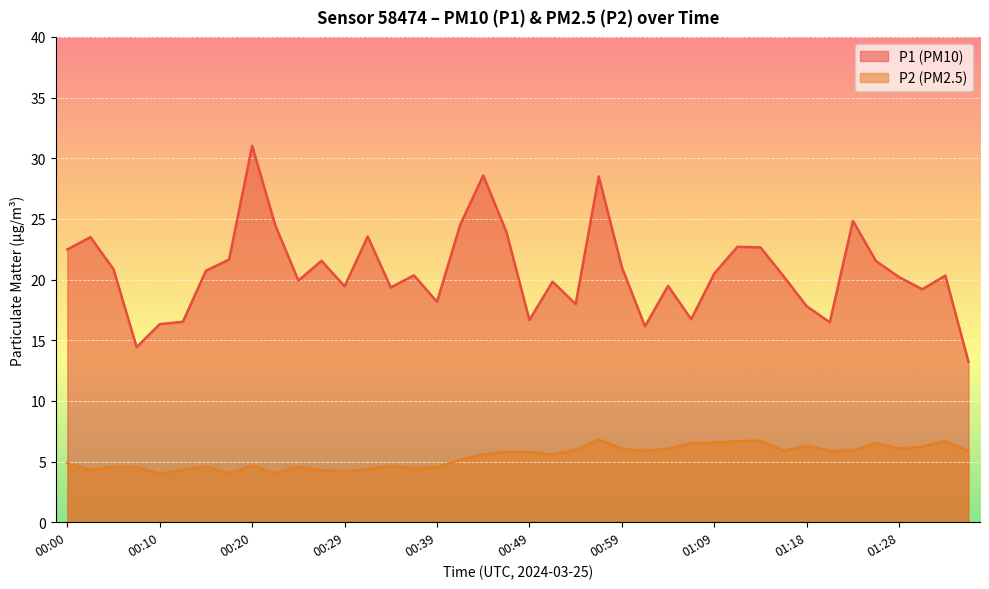

Where is the first local maximum for P1?

00:02